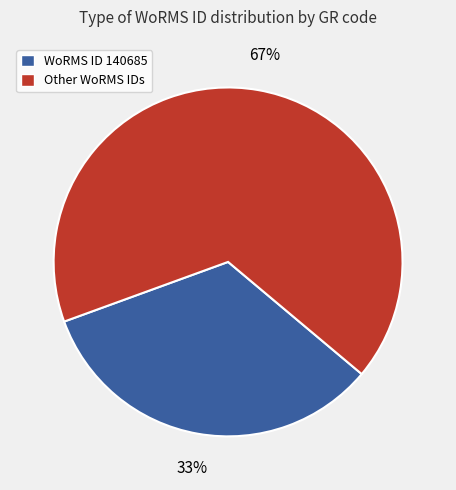

Is there a majority slice in this chart?

Yes